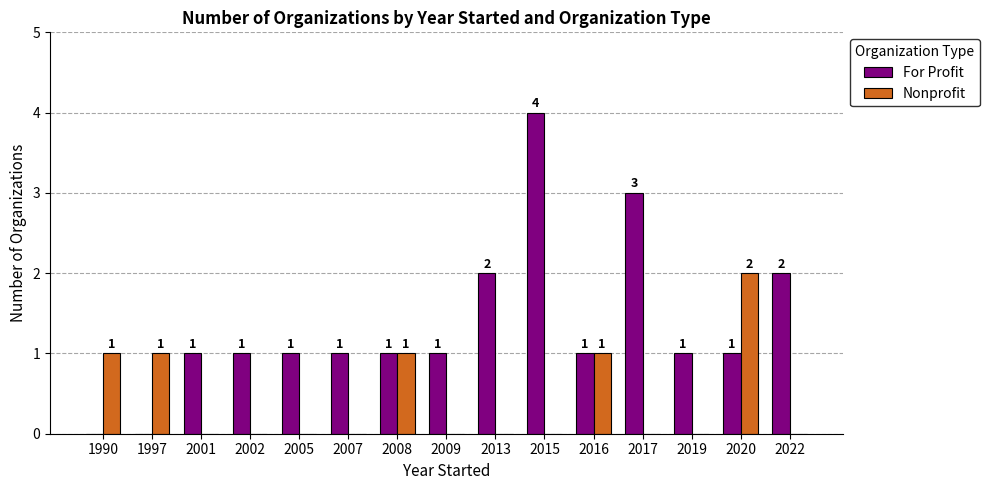

Between 1990 and 2017, which series saw the biggest shift?

For Profit